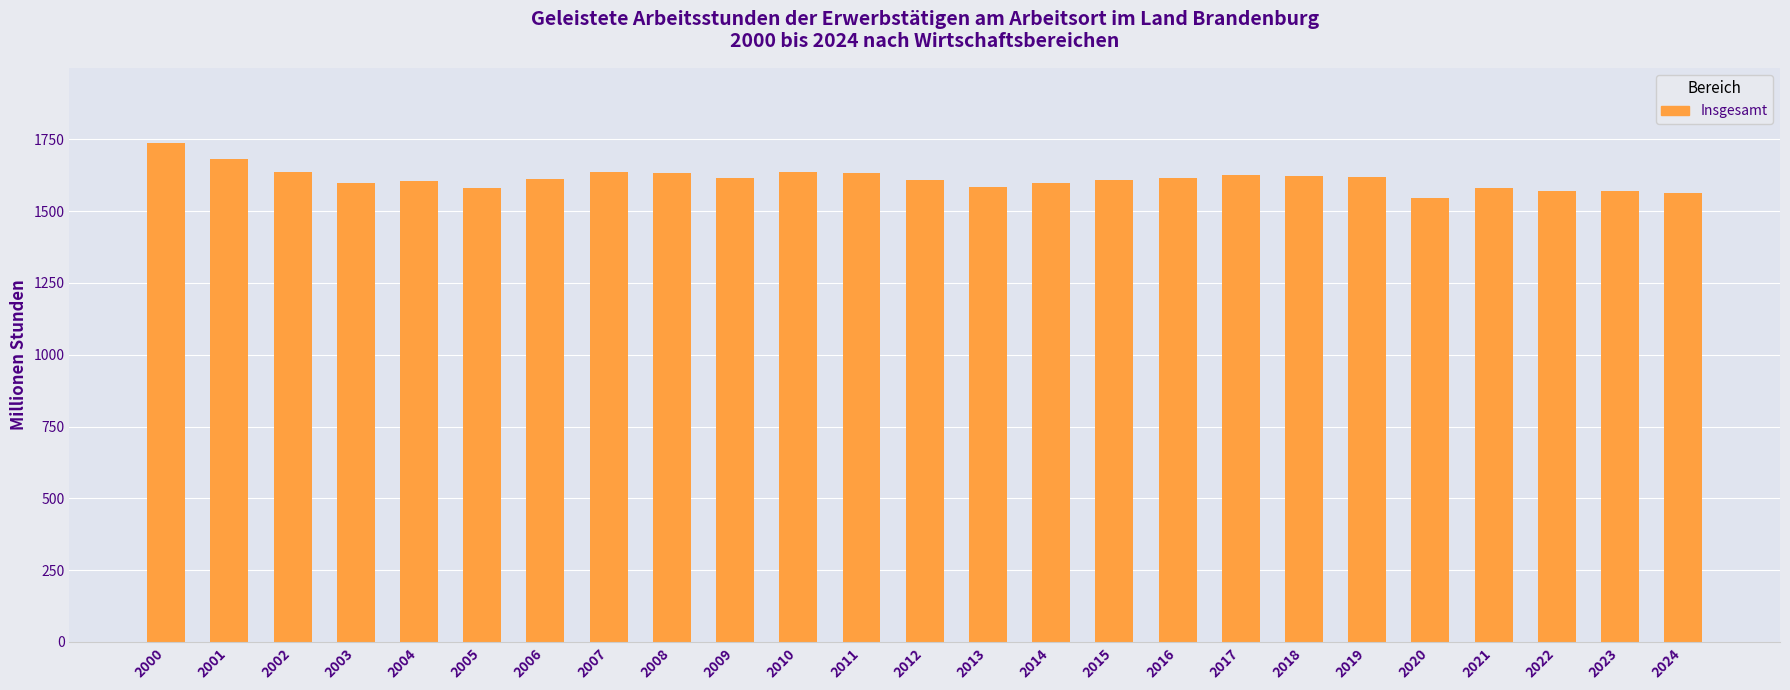

Count the number of data series in this chart.

1